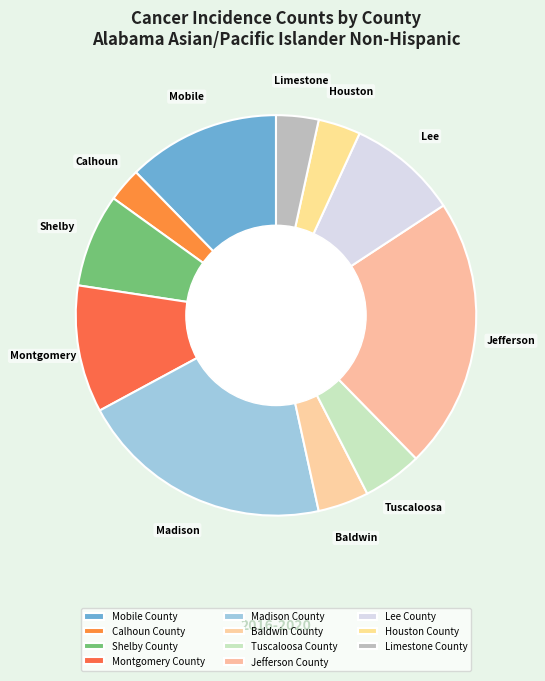

How many segments does this pie chart have?

11